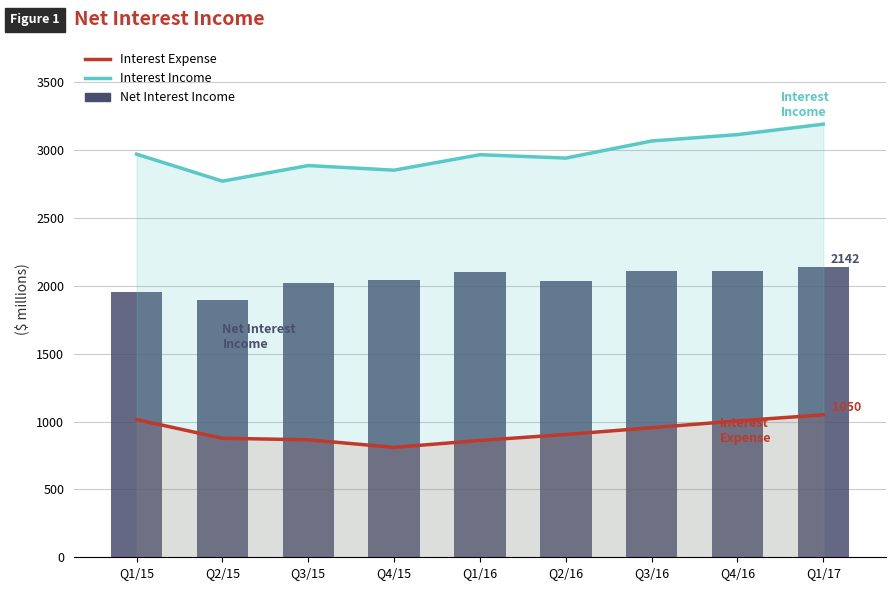

Which has a higher value, Q1/17 or Q4/16?

Q1/17